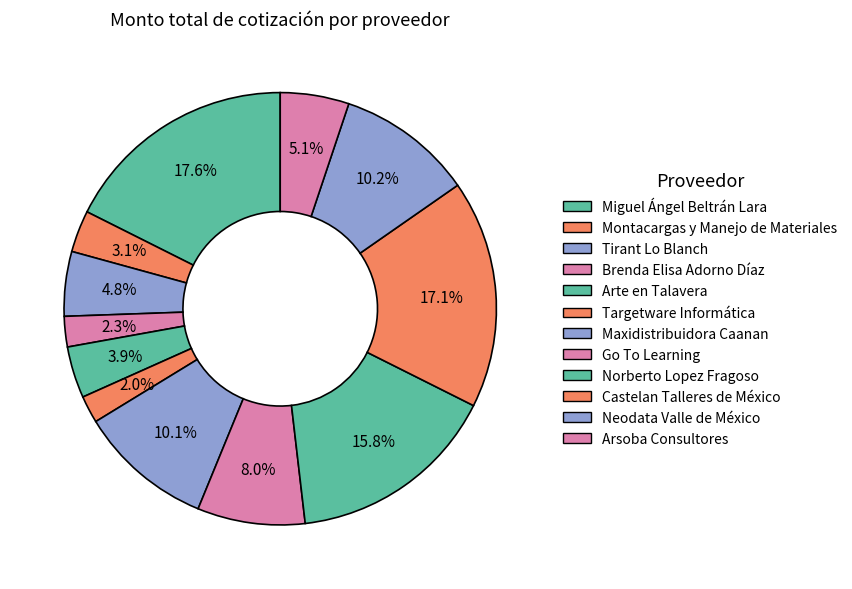

How many segments does this pie chart have?

12